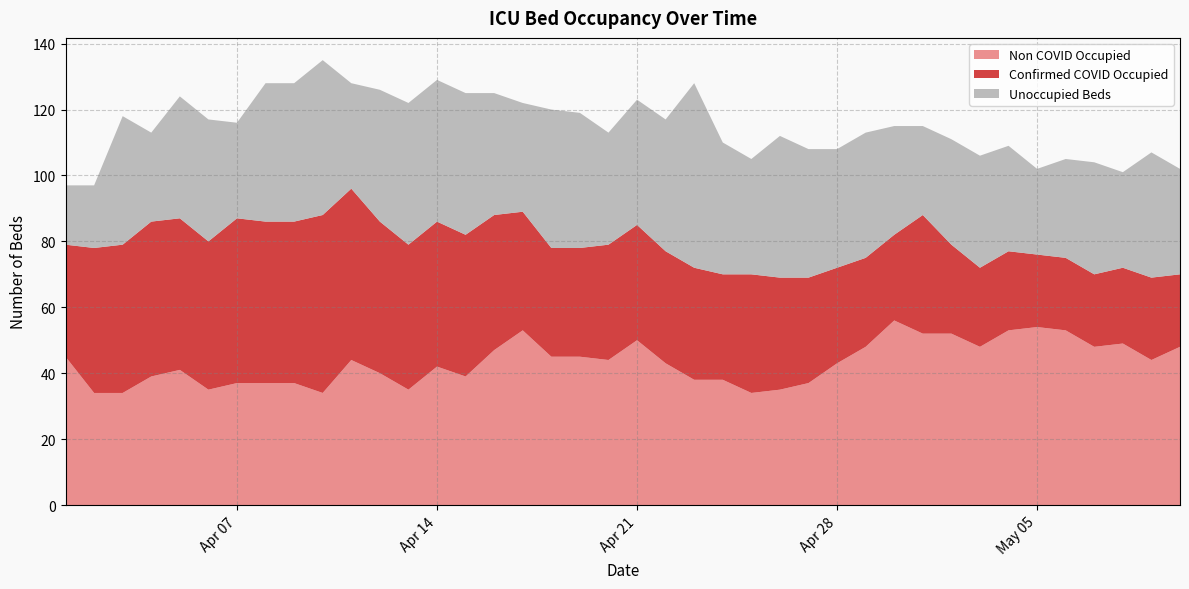

Reading left to right, transcribe all the data shown in this chart.

Non COVID Occupied: 2020-04-01=45	2020-04-02=34	2020-04-03=34	2020-04-04=39	2020-04-05=41	2020-04-06=35	2020-04-07=37	2020-04-08=37	2020-04-09=37	2020-04-10=34	2020-04-11=44	2020-04-12=40	2020-04-13=35	2020-04-14=42	2020-04-15=39	2020-04-16=47	2020-04-17=53	2020-04-18=45	2020-04-19=45	2020-04-20=44	2020-04-21=50	2020-04-22=43	2020-04-23=38	2020-04-24=38	2020-04-25=34	2020-04-26=35	2020-04-27=37	2020-04-28=43	2020-04-29=48	2020-04-30=56	2020-05-01=52	2020-05-02=52	2020-05-03=48	2020-05-04=53	2020-05-05=54	2020-05-06=53	2020-05-07=48	2020-05-08=49	2020-05-09=44	2020-05-10=48
Confirmed COVID Occupied: 2020-04-01=34	2020-04-02=44	2020-04-03=45	2020-04-04=47	2020-04-05=46	2020-04-06=45	2020-04-07=50	2020-04-08=49	2020-04-09=49	2020-04-10=54	2020-04-11=52	2020-04-12=46	2020-04-13=44	2020-04-14=44	2020-04-15=43	2020-04-16=41	2020-04-17=36	2020-04-18=33	2020-04-19=33	2020-04-20=35	2020-04-21=35	2020-04-22=34	2020-04-23=34	2020-04-24=32	2020-04-25=36	2020-04-26=34	2020-04-27=32	2020-04-28=29	2020-04-29=27	2020-04-30=26	2020-05-01=36	2020-05-02=27	2020-05-03=24	2020-05-04=24	2020-05-05=22	2020-05-06=22	2020-05-07=22	2020-05-08=23	2020-05-09=25	2020-05-10=22
Unoccupied Beds: 2020-04-01=18	2020-04-02=19	2020-04-03=39	2020-04-04=27	2020-04-05=37	2020-04-06=37	2020-04-07=29	2020-04-08=42	2020-04-09=42	2020-04-10=47	2020-04-11=32	2020-04-12=40	2020-04-13=43	2020-04-14=43	2020-04-15=43	2020-04-16=37	2020-04-17=33	2020-04-18=42	2020-04-19=41	2020-04-20=34	2020-04-21=38	2020-04-22=40	2020-04-23=56	2020-04-24=40	2020-04-25=35	2020-04-26=43	2020-04-27=39	2020-04-28=36	2020-04-29=38	2020-04-30=33	2020-05-01=27	2020-05-02=32	2020-05-03=34	2020-05-04=32	2020-05-05=26	2020-05-06=30	2020-05-07=34	2020-05-08=29	2020-05-09=38	2020-05-10=32